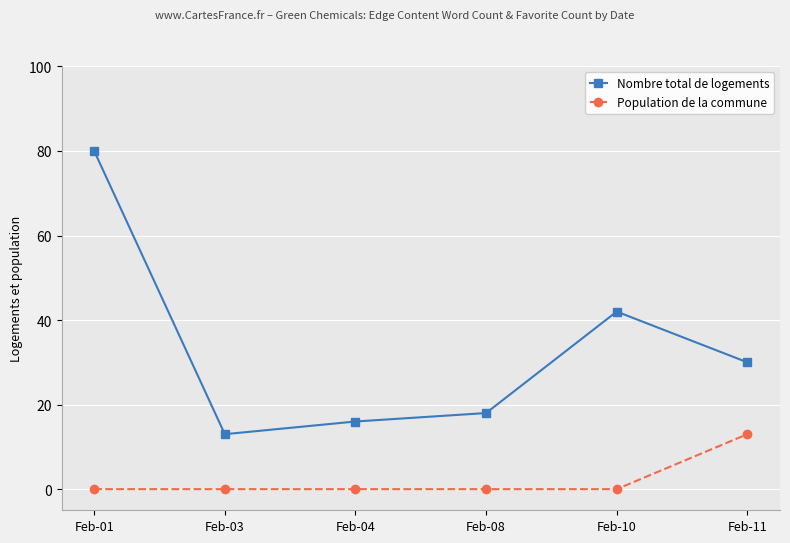

What value does the Nombre total de logements series have at Feb-01?

80